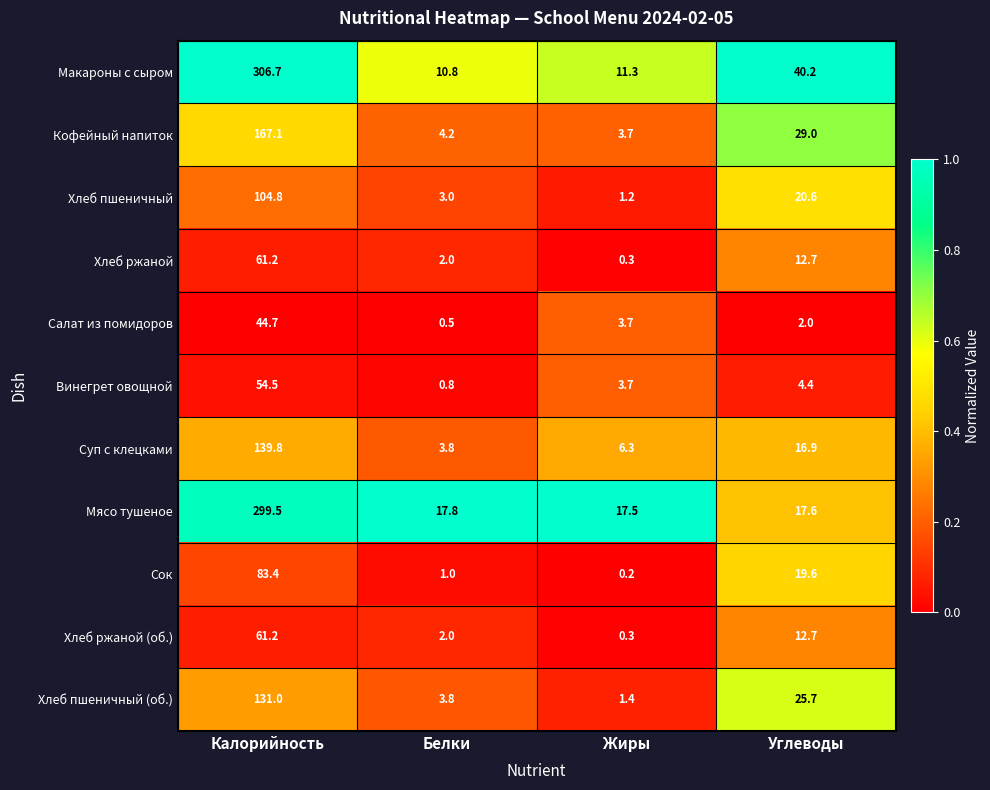

The Суп с клецками series shows 6.5 at Белки. True or false?

False